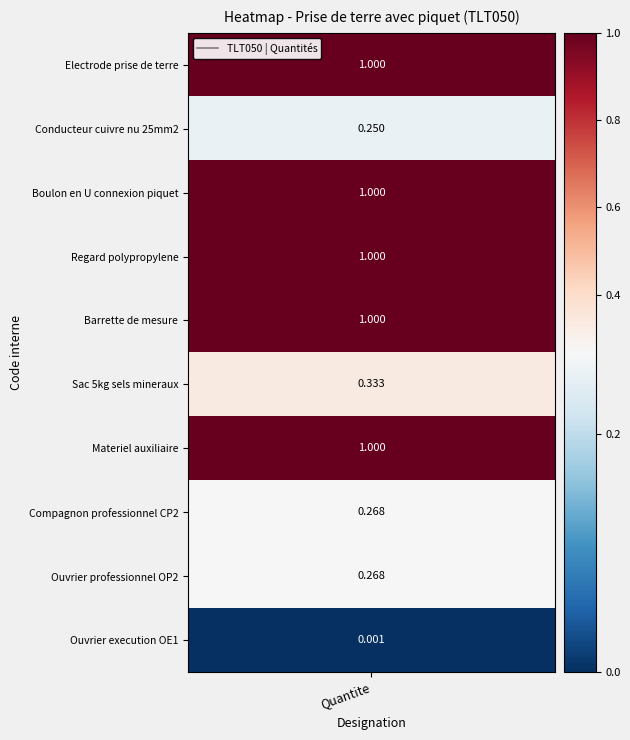

Reading left to right, extract all data points from this chart.

1.0	0.2	1.0	1.0	1.0	0.3	1.0	0.3	0.3	0.0